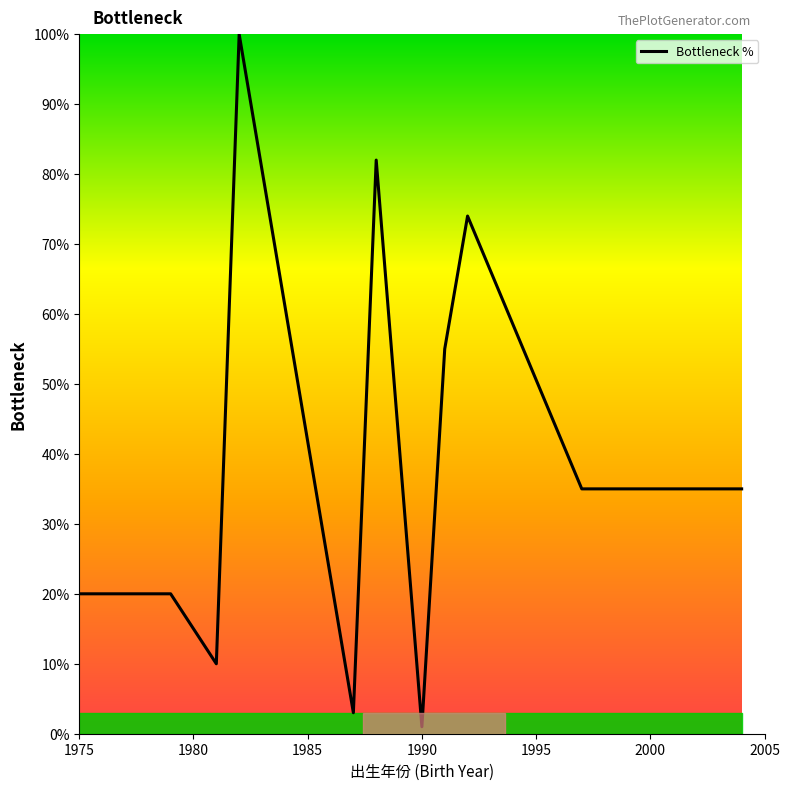

What is the greatest value displayed?

100.0